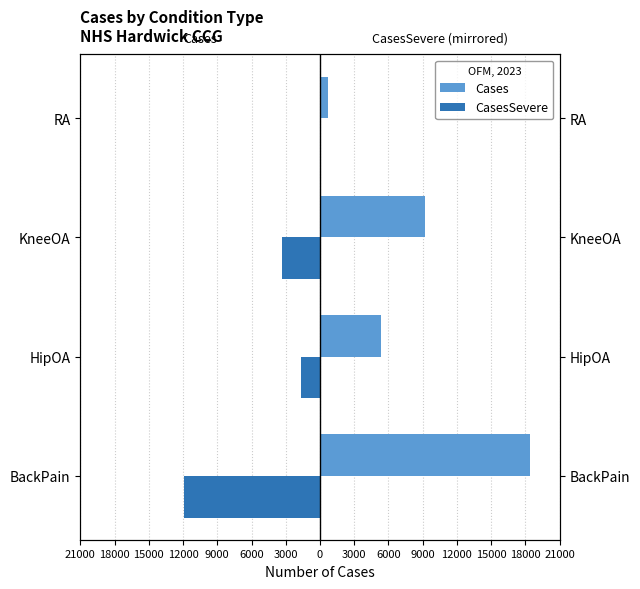

What is the minimum value for Cases?

726